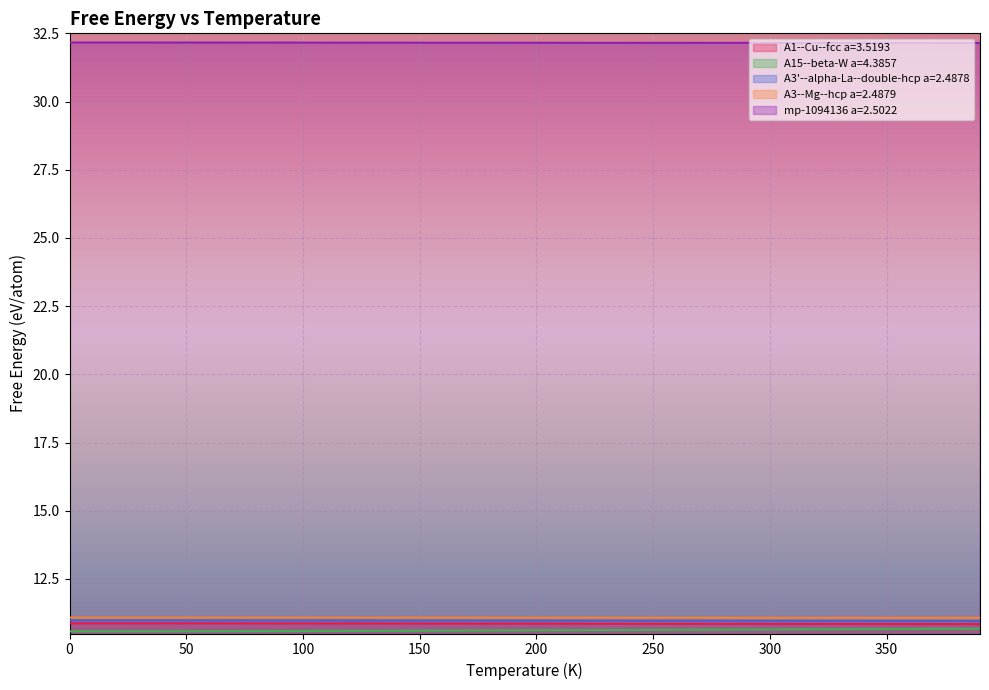

What is the lowest value of the A3--Mg--hcp a=2.4879 series?

11.1